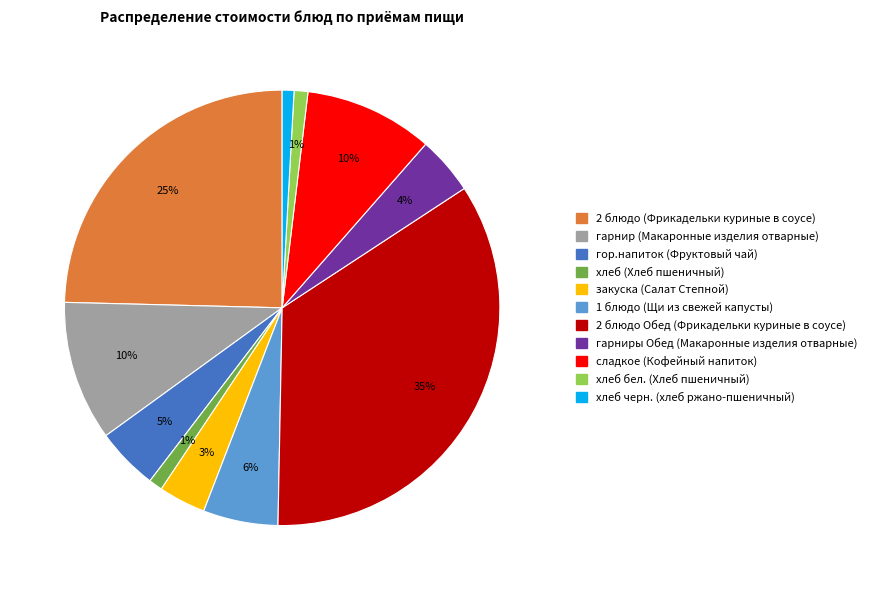

How many segments does this pie chart have?

11